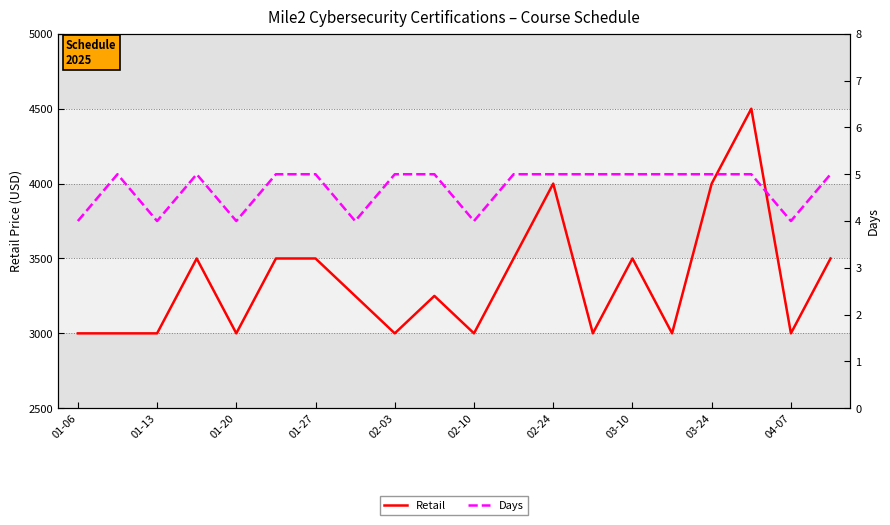

Which category has the lowest value across all series?

01-06